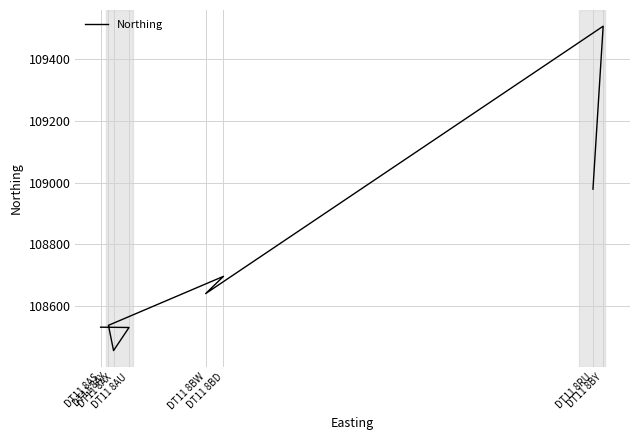

Is it true that the value at DT11 8RU is 108979?

True